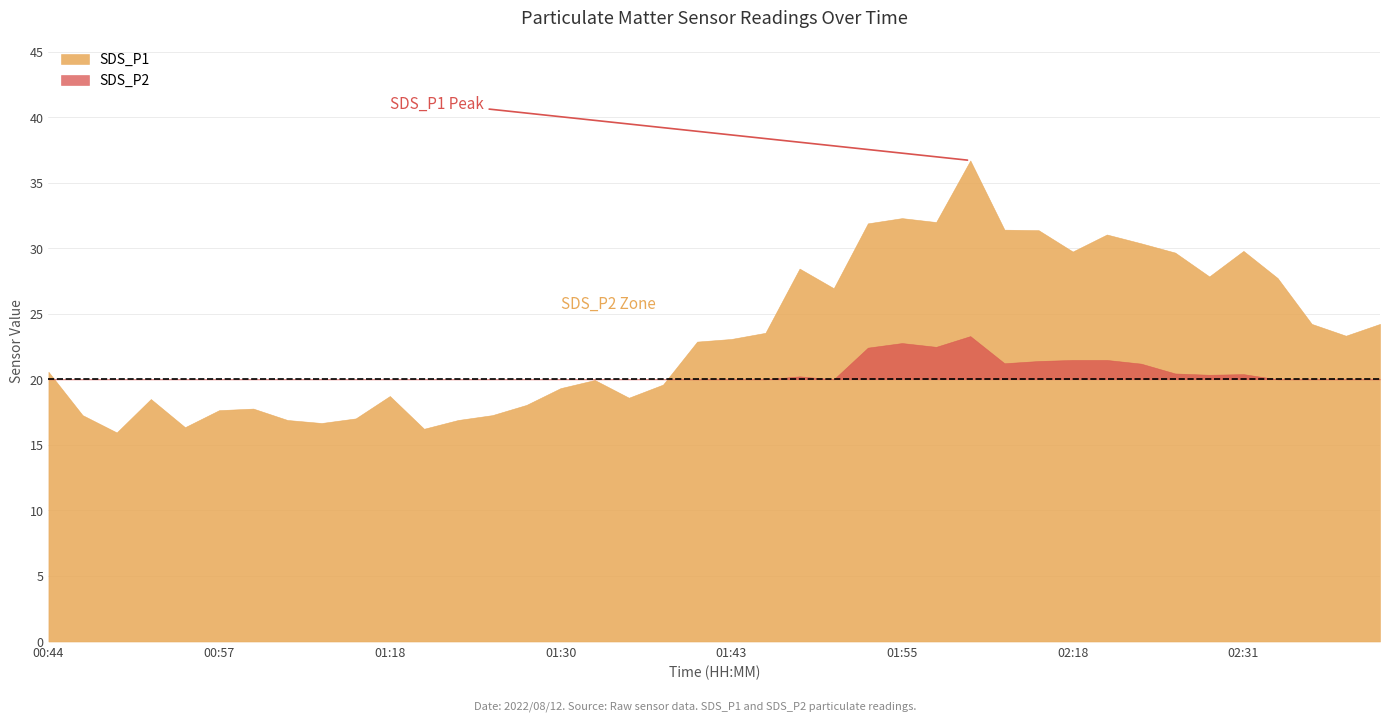

How many lines are shown in the chart?

2